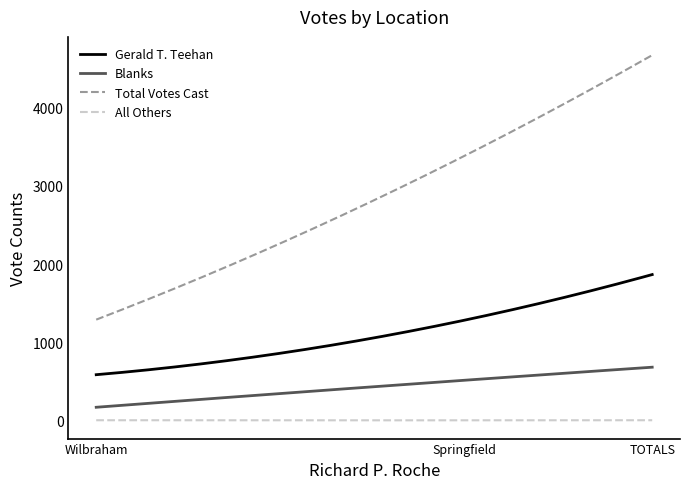

Which series has the widest spread of values?

Total Votes Cast